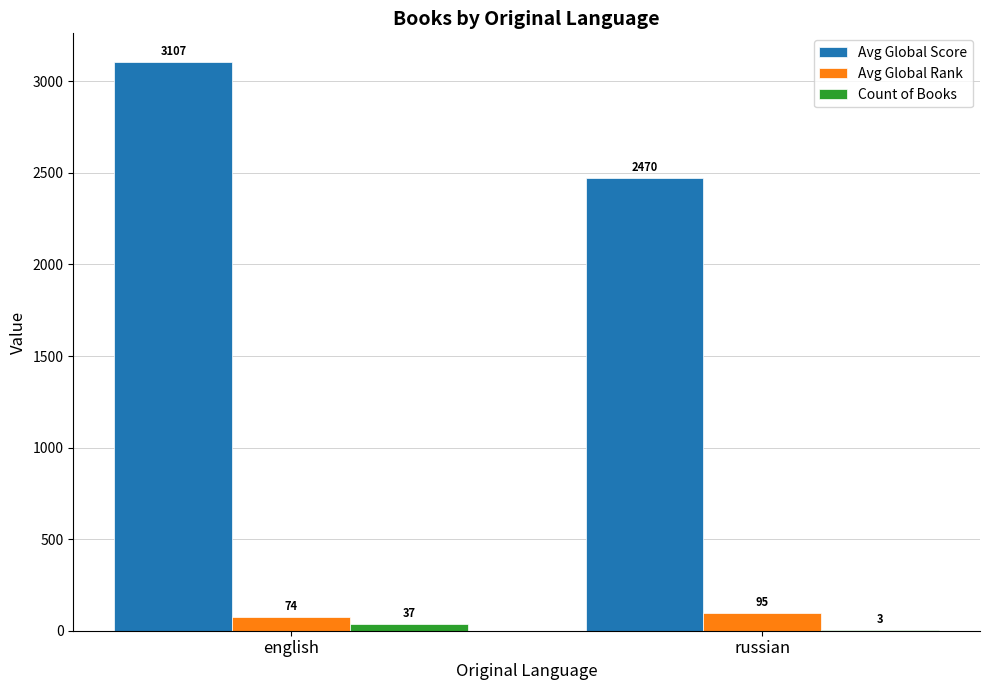

What is the maximum value shown in the chart?

3107